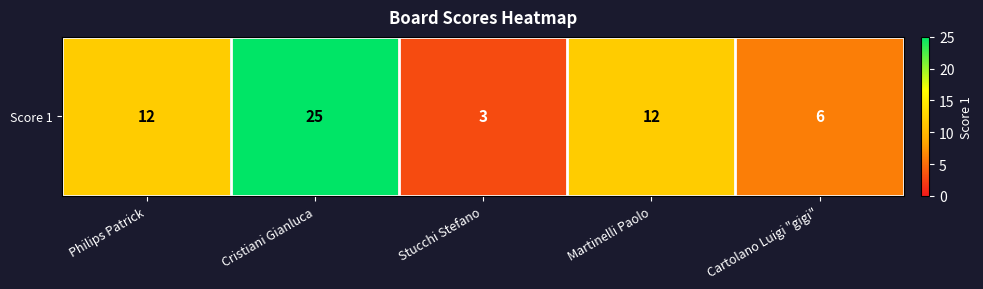

What is the maximum value shown in the chart?

25